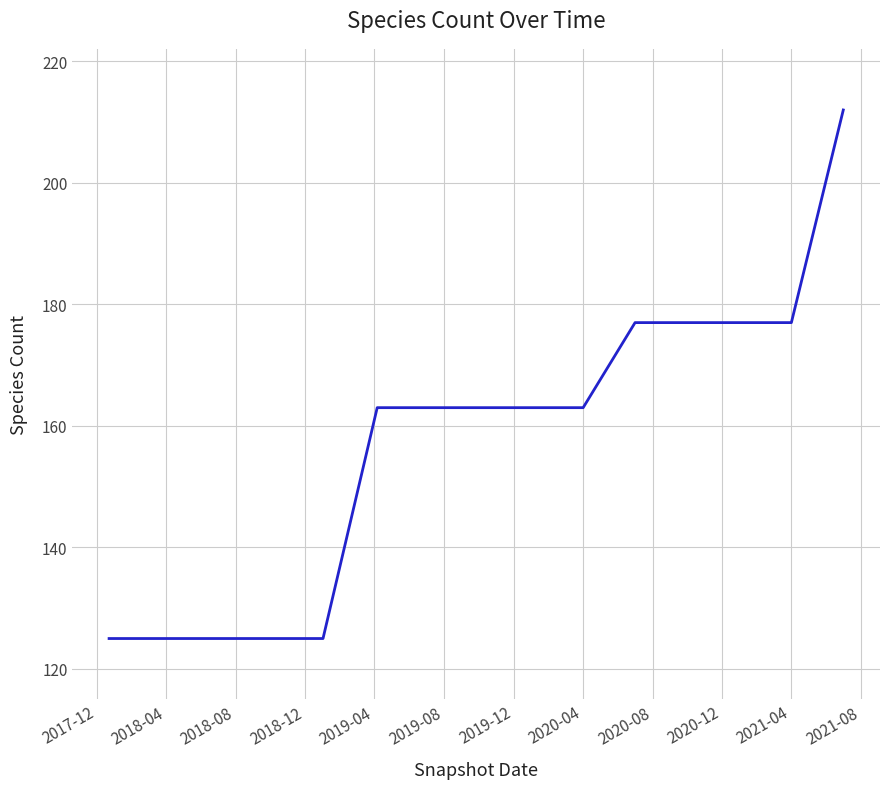

What is the smallest value displayed?

125